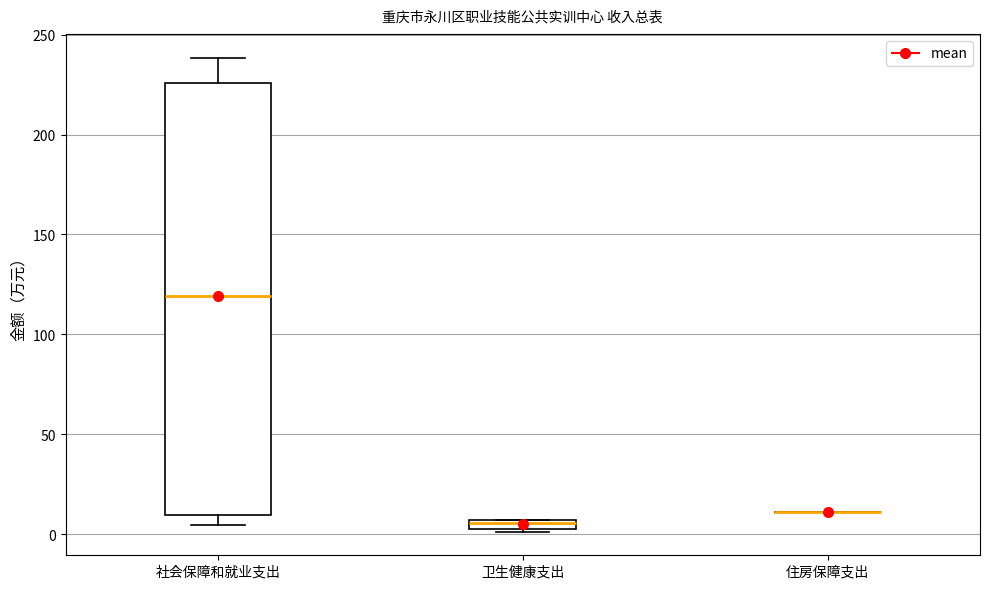

Which box is the tallest, from its lower edge to its upper edge?

社会保障和就业支出